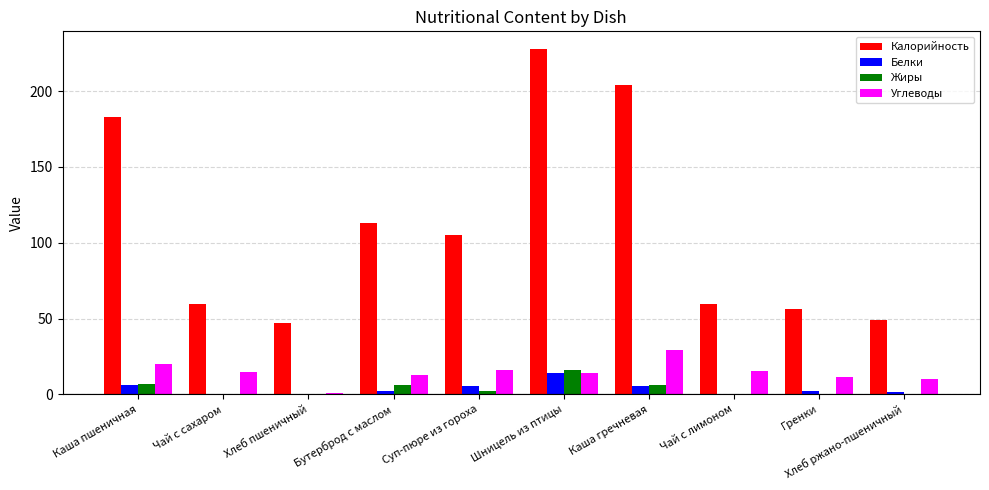

What is the spread (max minus min) of values at Суп-пюре из гороха?

102.7